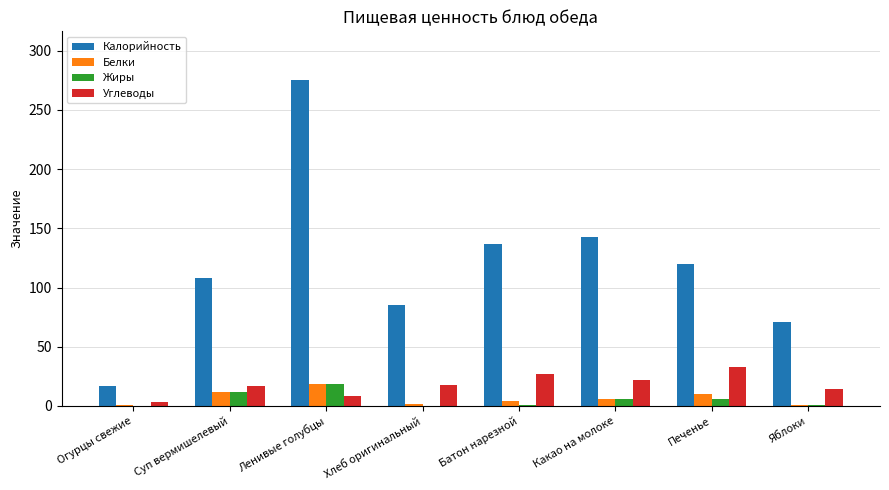

Which series has the widest spread of values?

Калорийность